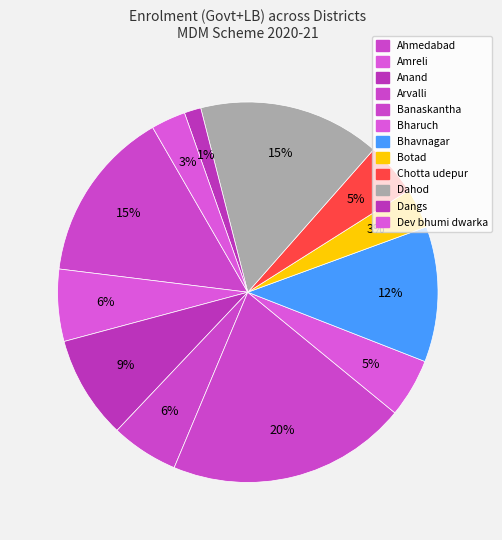

What is the change in value from Ahmedabad to Dahod?

+5784